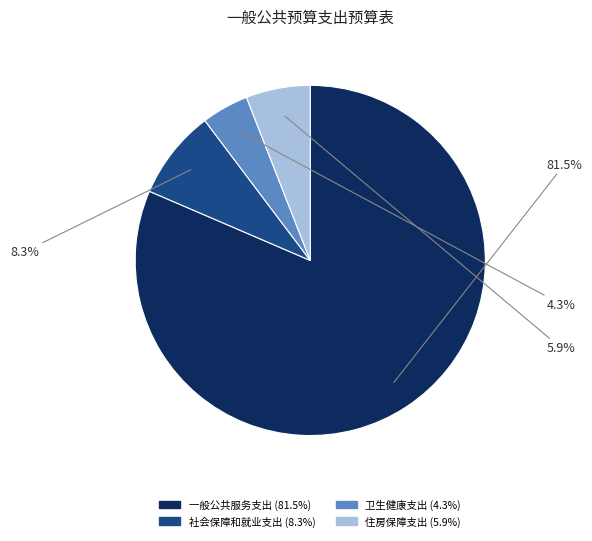

To the nearest percent, what is the combined percentage of 住房保障支出 and 一般公共服务支出?

87%